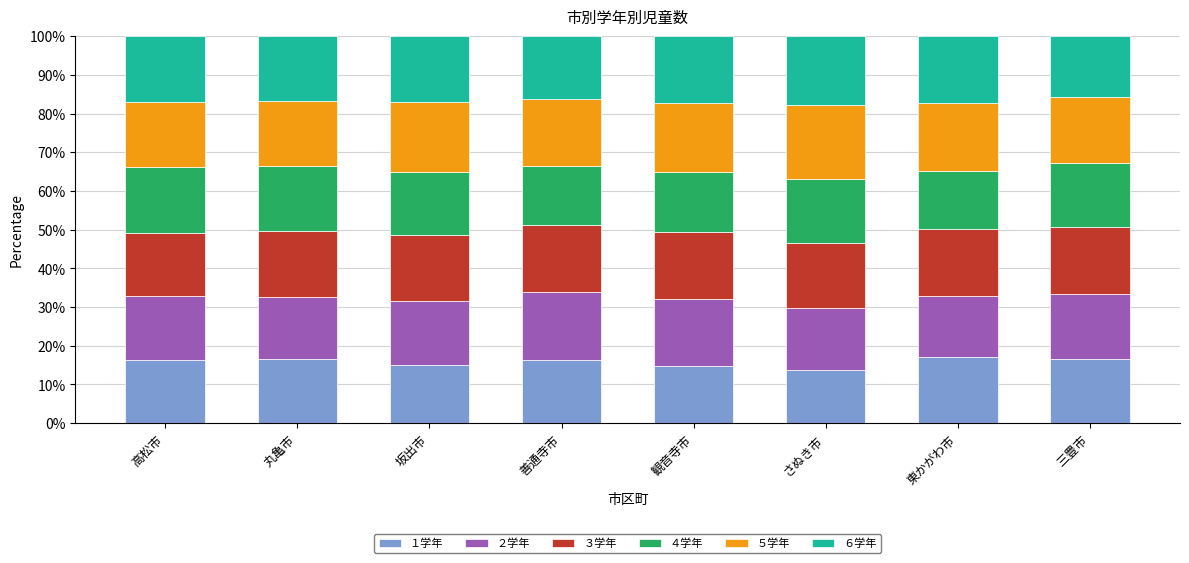

Does the chart contain any negative values?

No